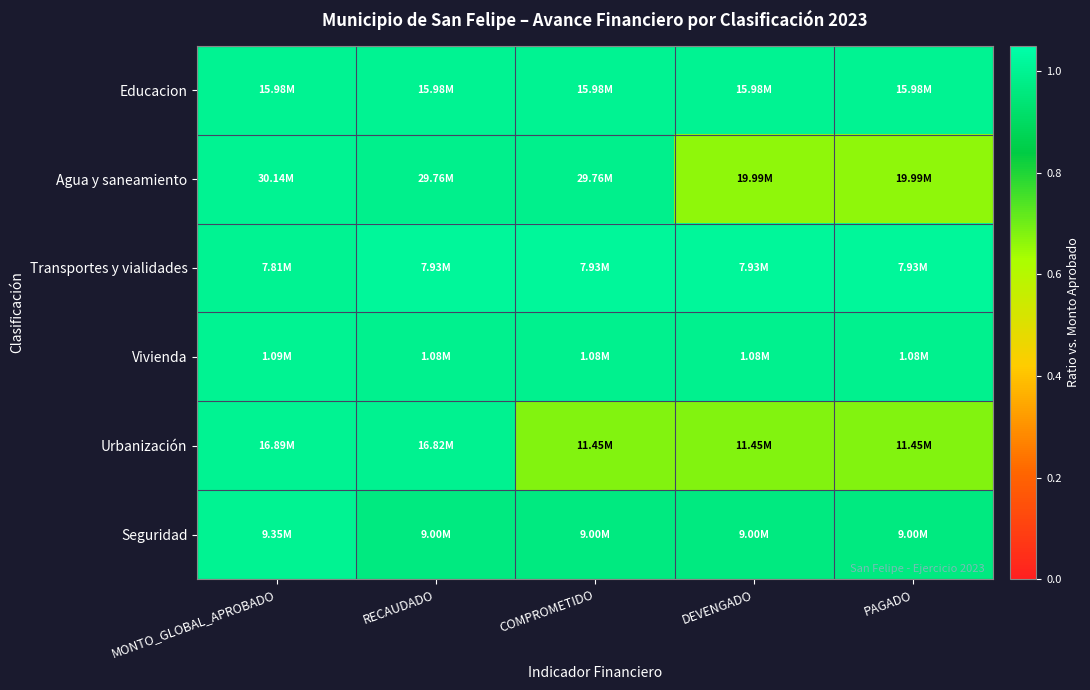

What is the spread (max minus min) of values at RECAUDADO?

0.1